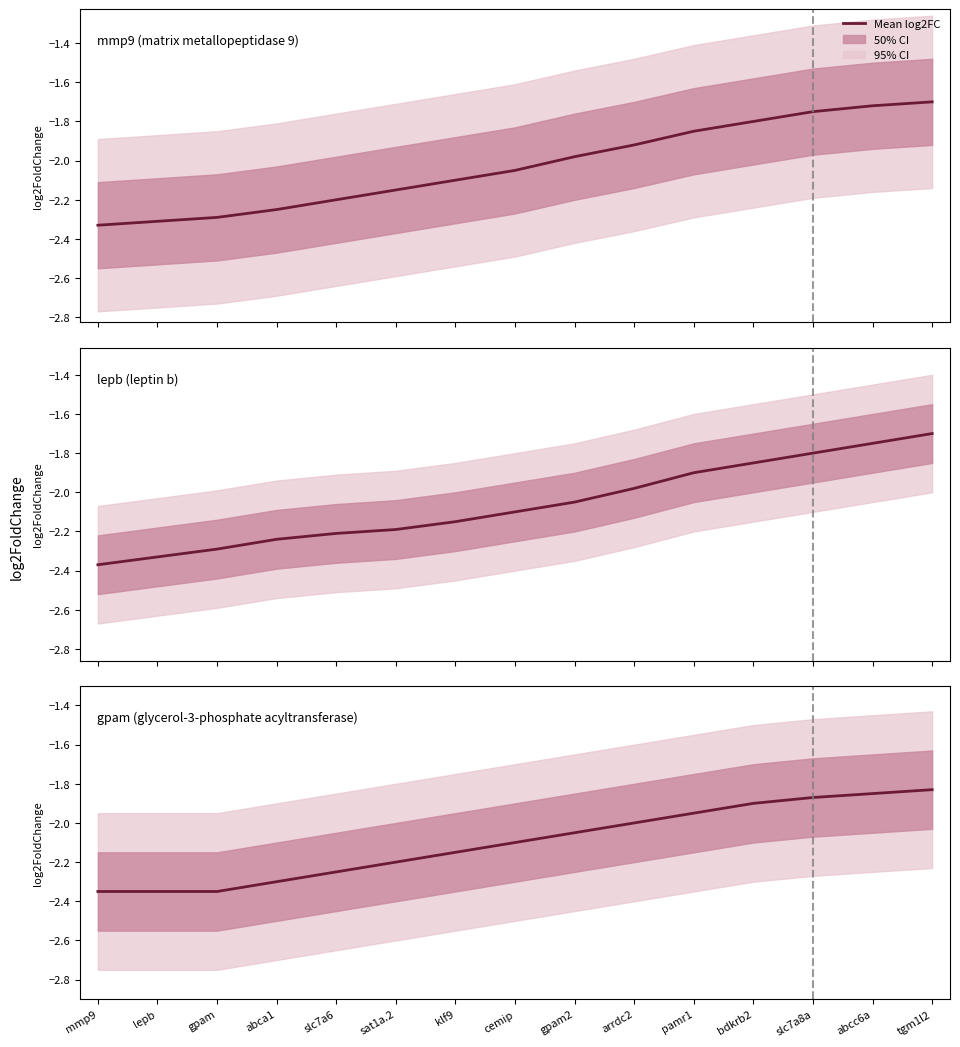

Is it true that mmp9 equals -1.4 at mmp9?

False